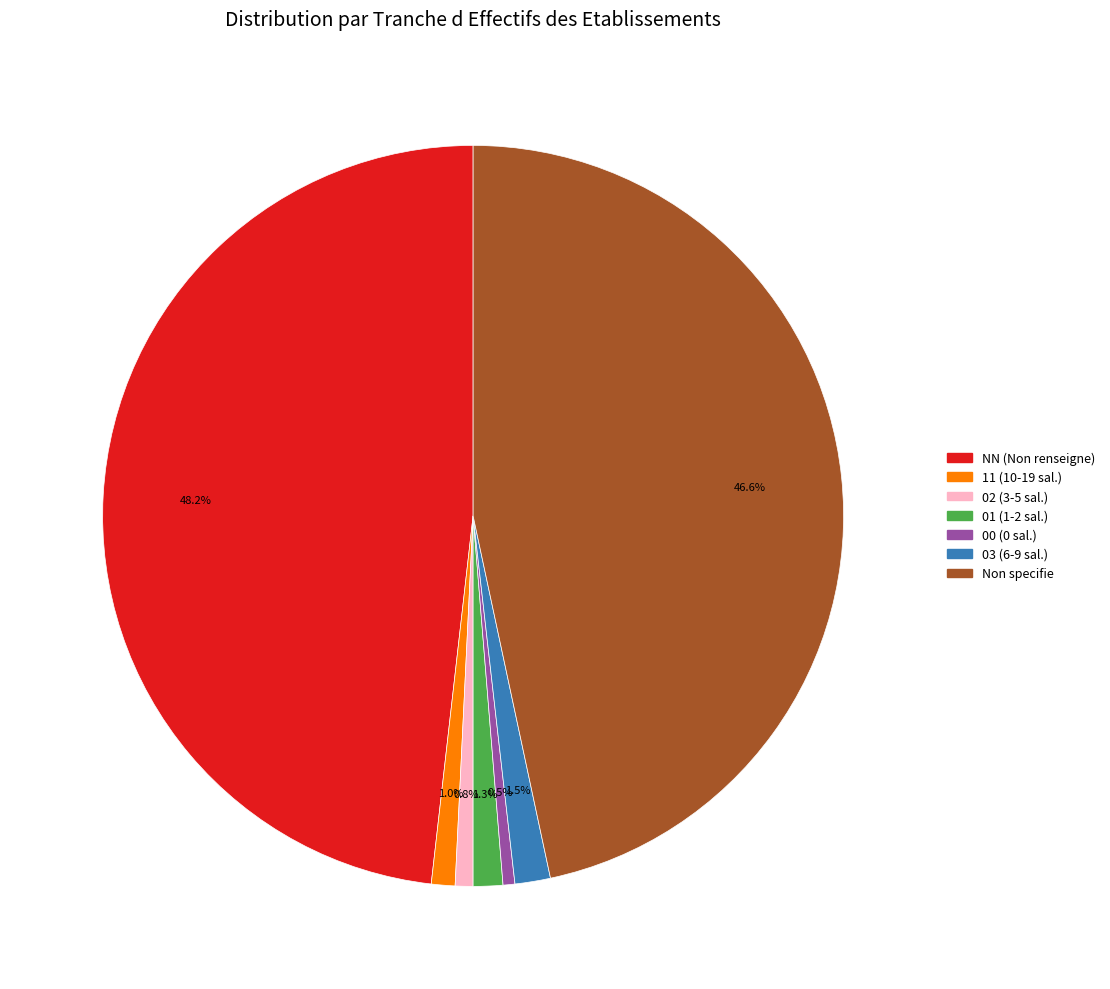

Does any single category account for the majority?

No